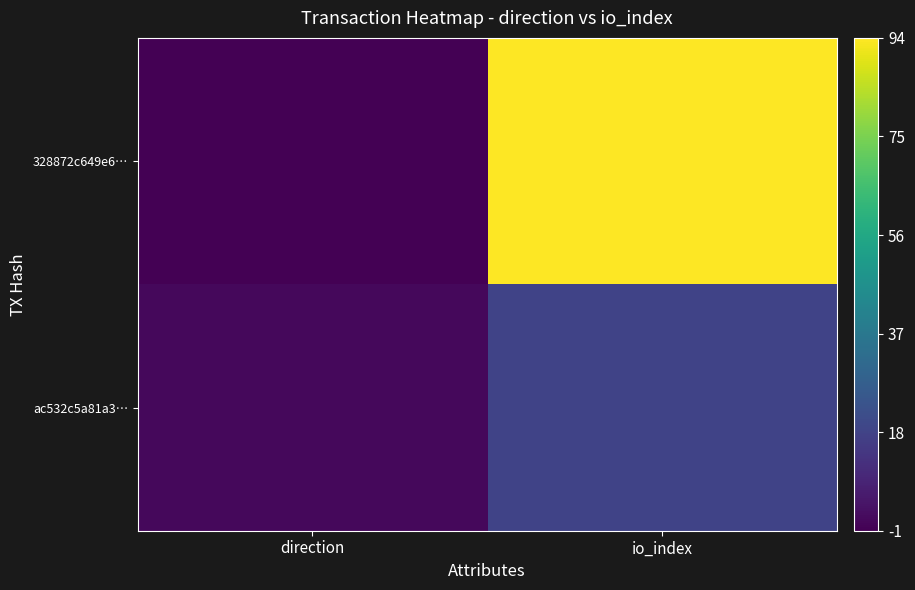

What is the difference between the highest and lowest values at direction?

2